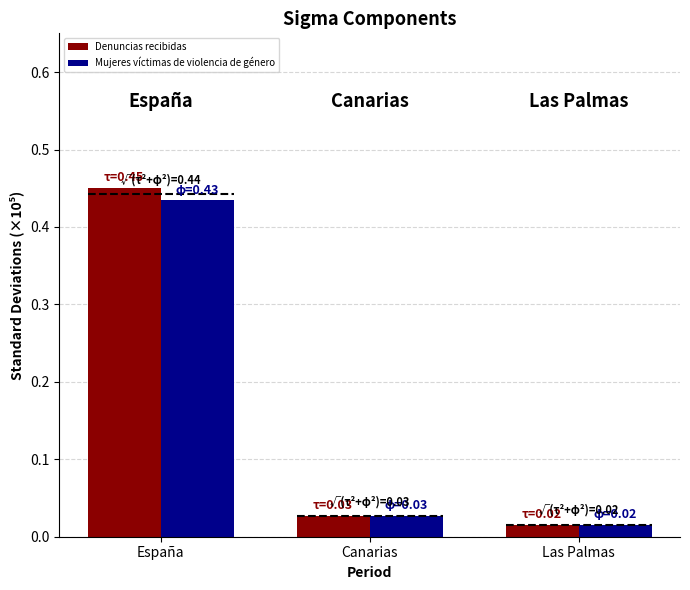

Read the Denuncias recibidas value at España.

0.5